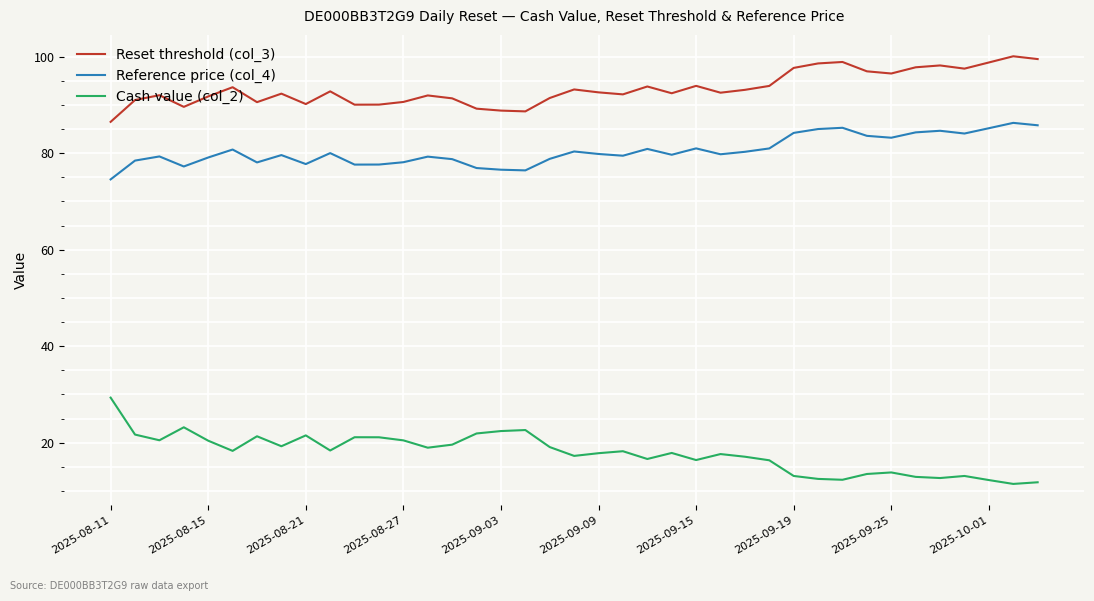

True or false: Cash value (col_2) and Reference price (col_4) cross at least once.

False